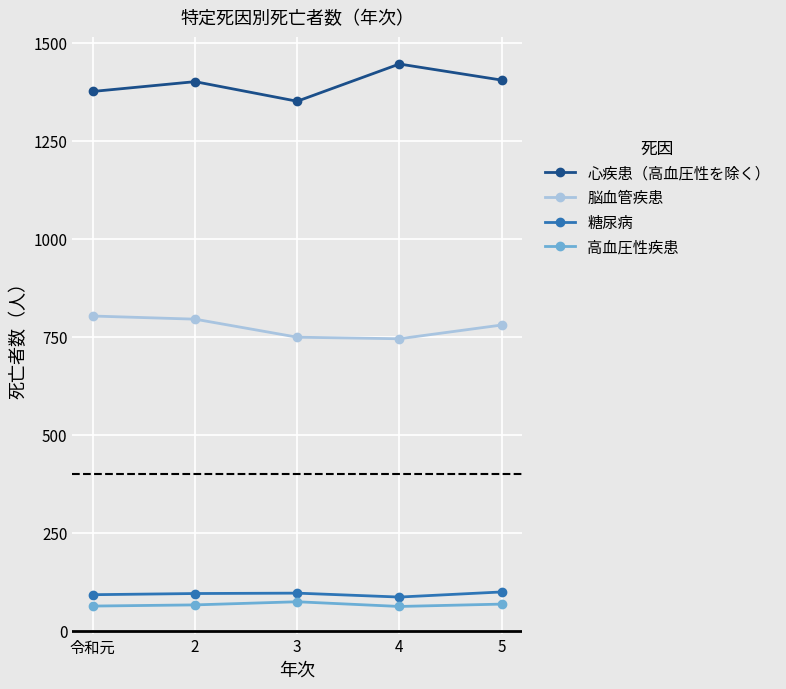

Rank the series by their maximum value, from lowest to highest.

高血圧性疾患, 糖尿病, 脳血管疾患, 心疾患（高血圧性を除く）